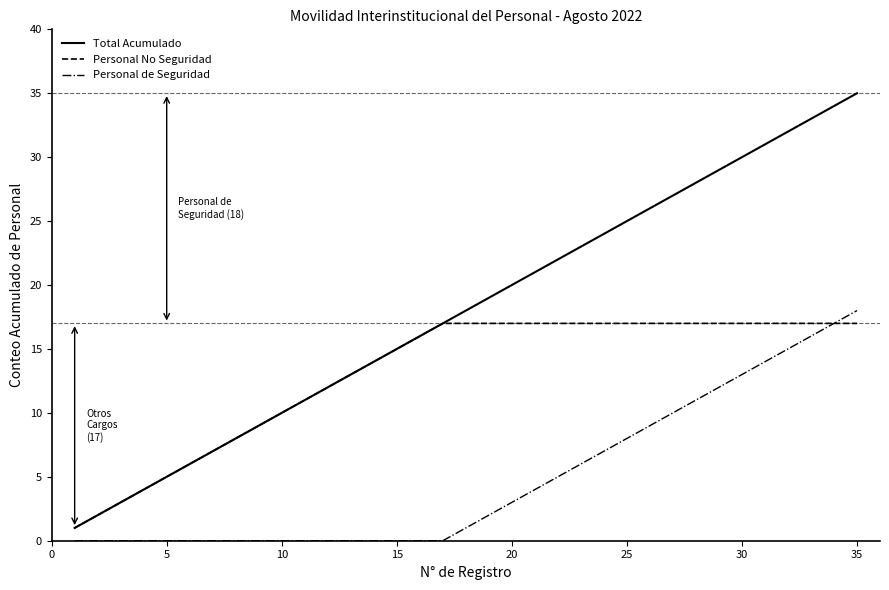

What is the average value of the Personal No Seguridad series?

13